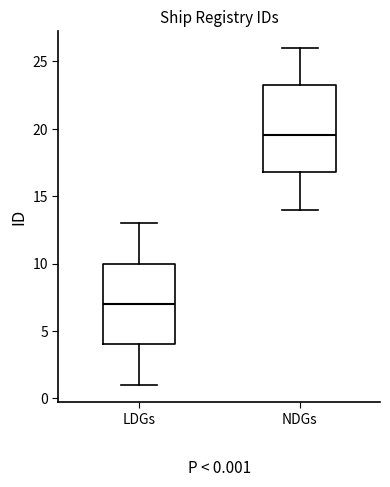

Which box is the tallest, from its lower edge to its upper edge?

NDGs